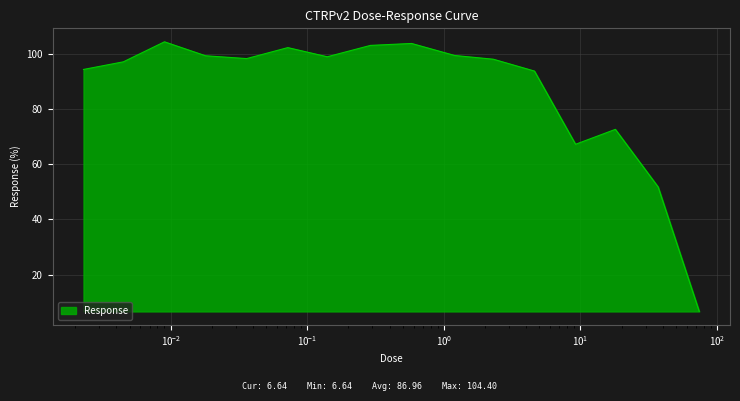

What is the maximum value shown in the chart?

104.4